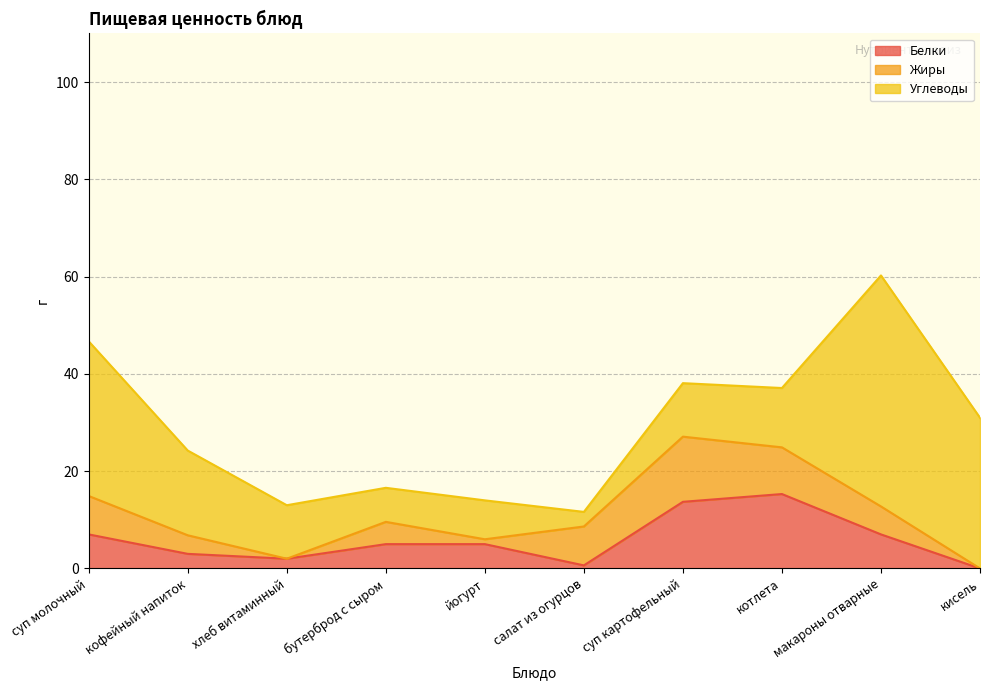

How many interior local valleys does the Белки series have?

2